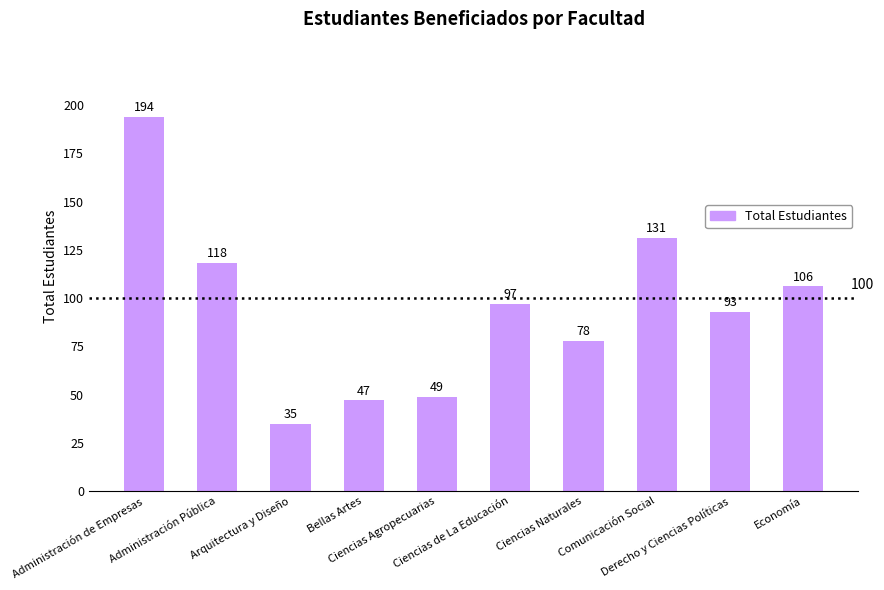

What is the difference between the values at Arquitectura y Diseño and Administración Pública?

83